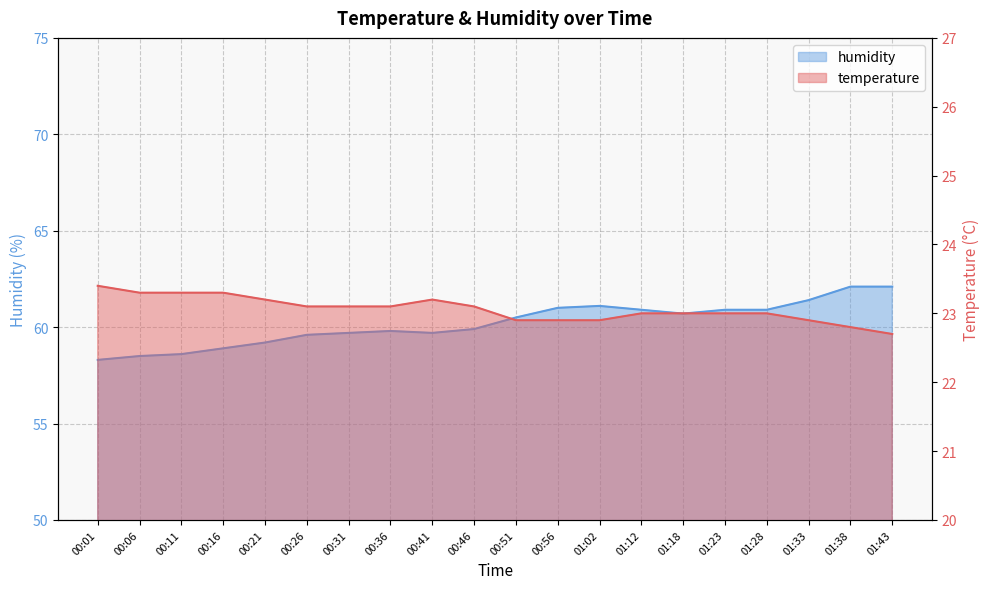

What is the difference between the maximum and minimum values in the temperature series?

0.7